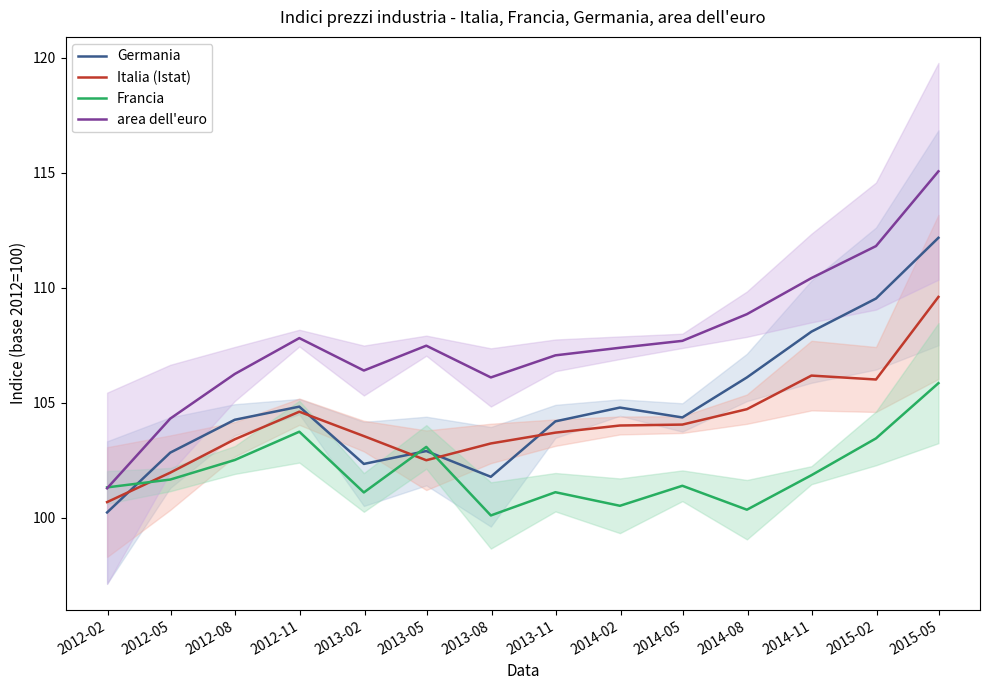

True or false: area dell'euro and Italia (Istat) cross at least once.

False